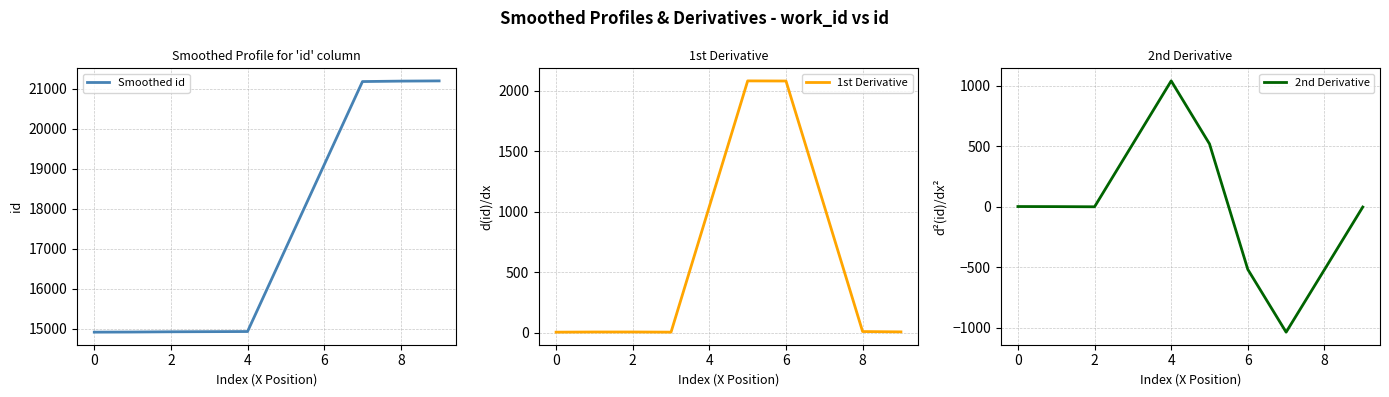

Does the chart display data point markers on the line(s)?

No